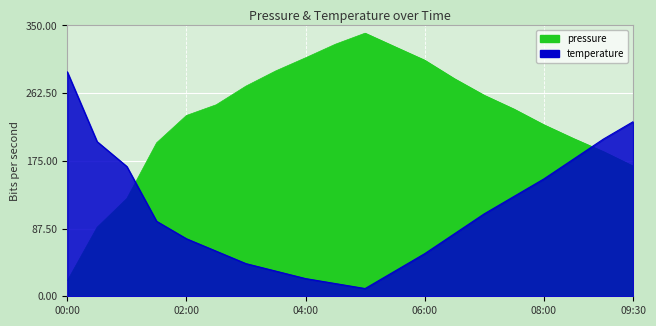

At 03:30, list the series in order from smallest to largest.

temperature, pressure